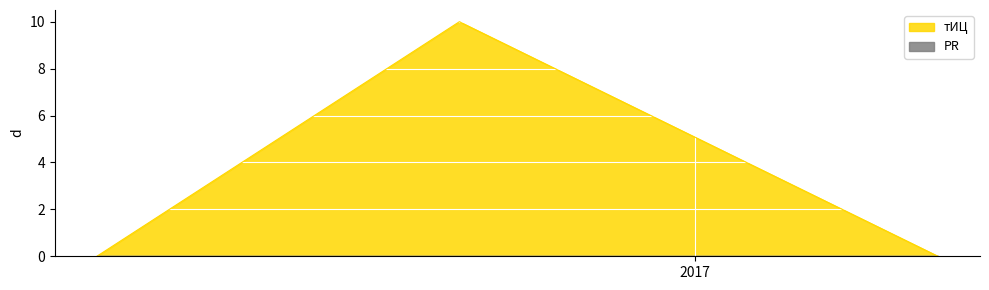

Rank the categories by value from lowest to highest.

2016-02-01, 2017-05-17, 2016-08-22